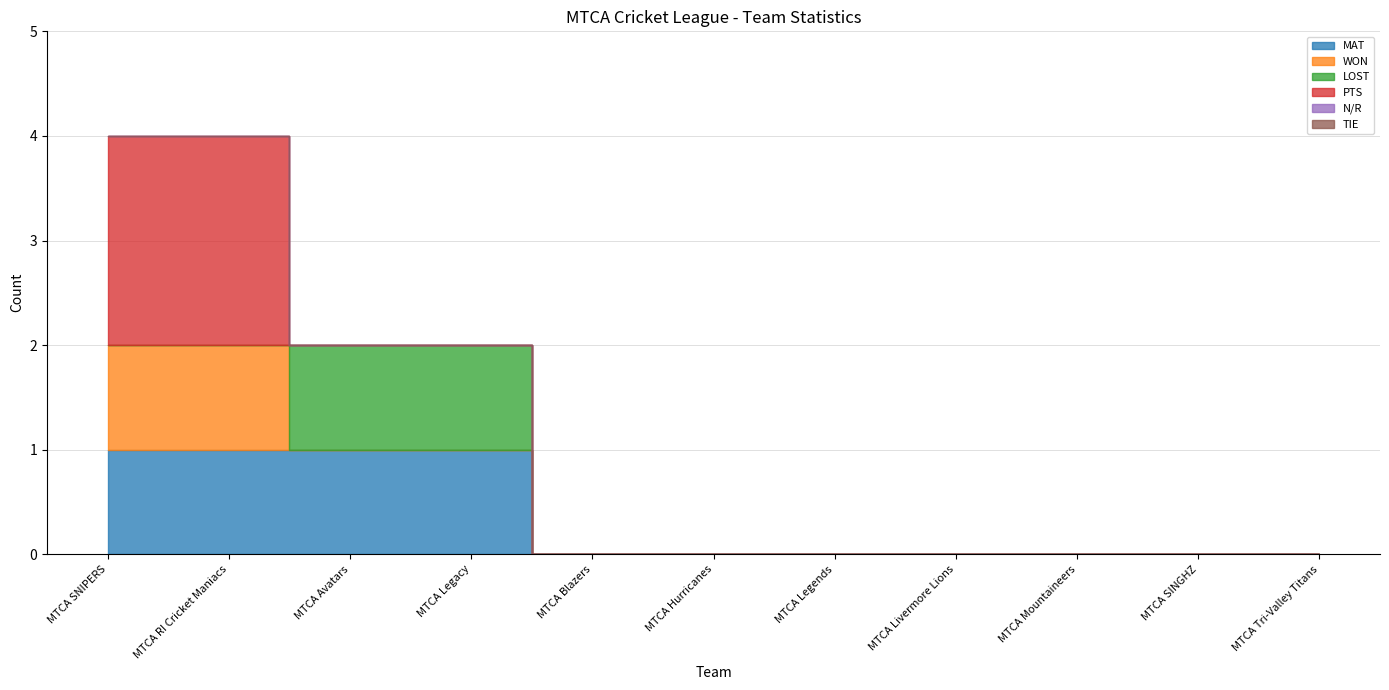

True or false: MAT and LOST cross at least once.

False